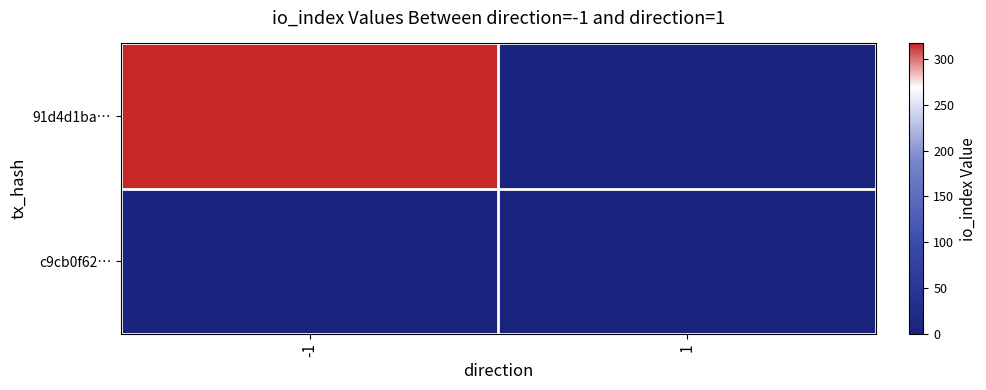

Between -1 and 1, which series saw the biggest shift?

91d4d1ba…